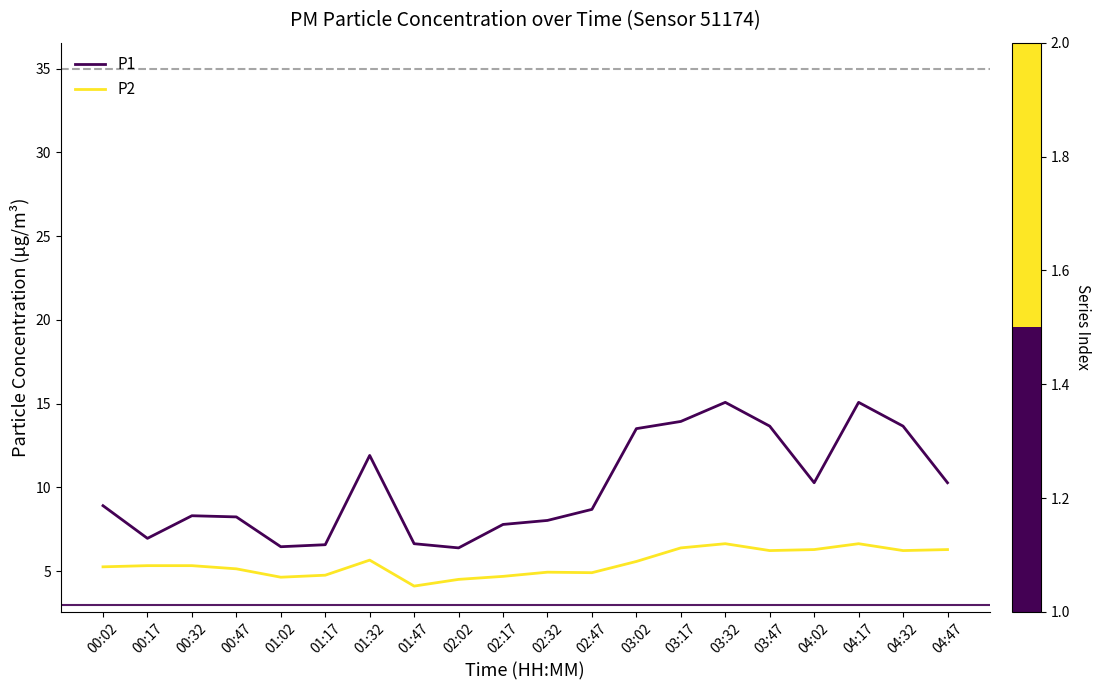

Between 03:47 and 04:02, which series saw the biggest shift?

P1